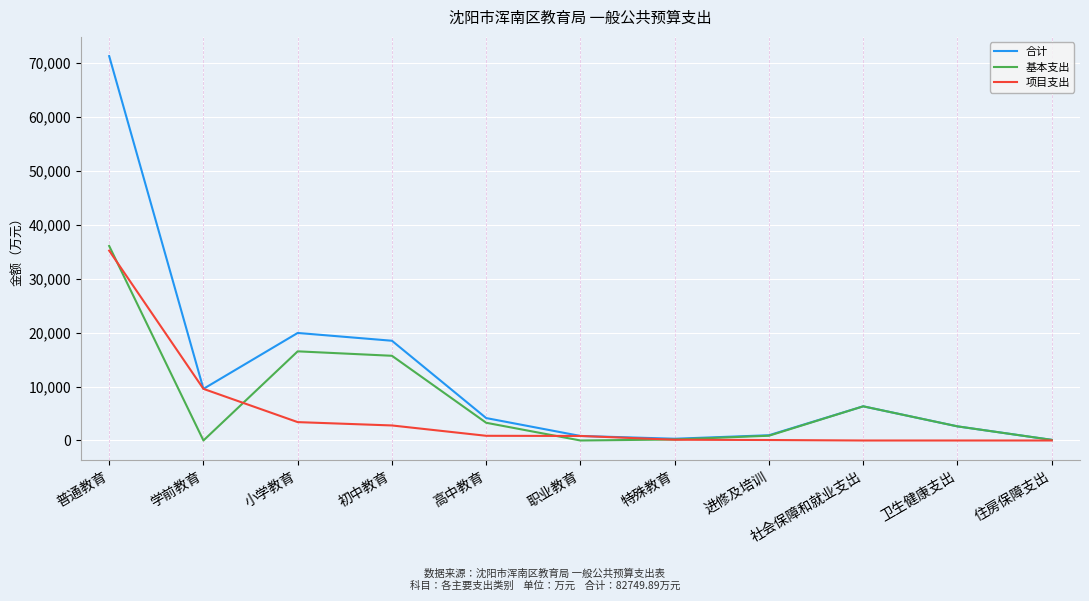

True or false: 合计 has more than 2 interior local peaks.

False